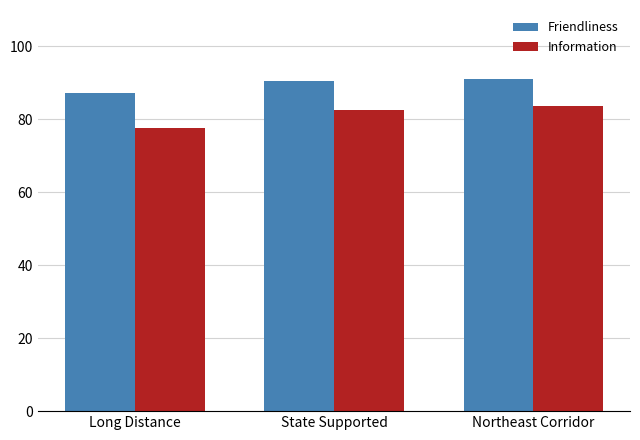

What is the total value across all series at Northeast Corridor?

174.7